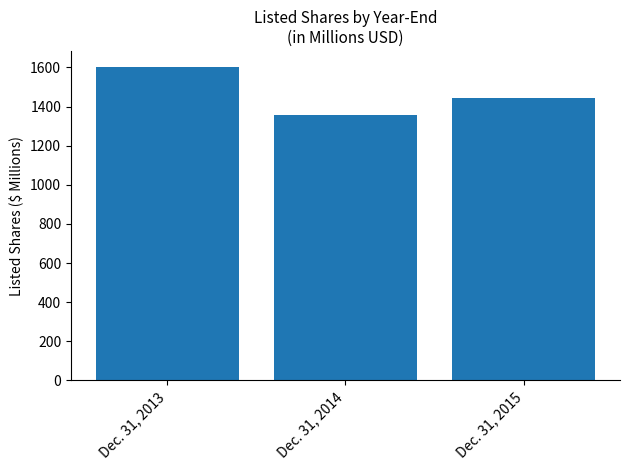

Does the chart contain stacked bars?

No